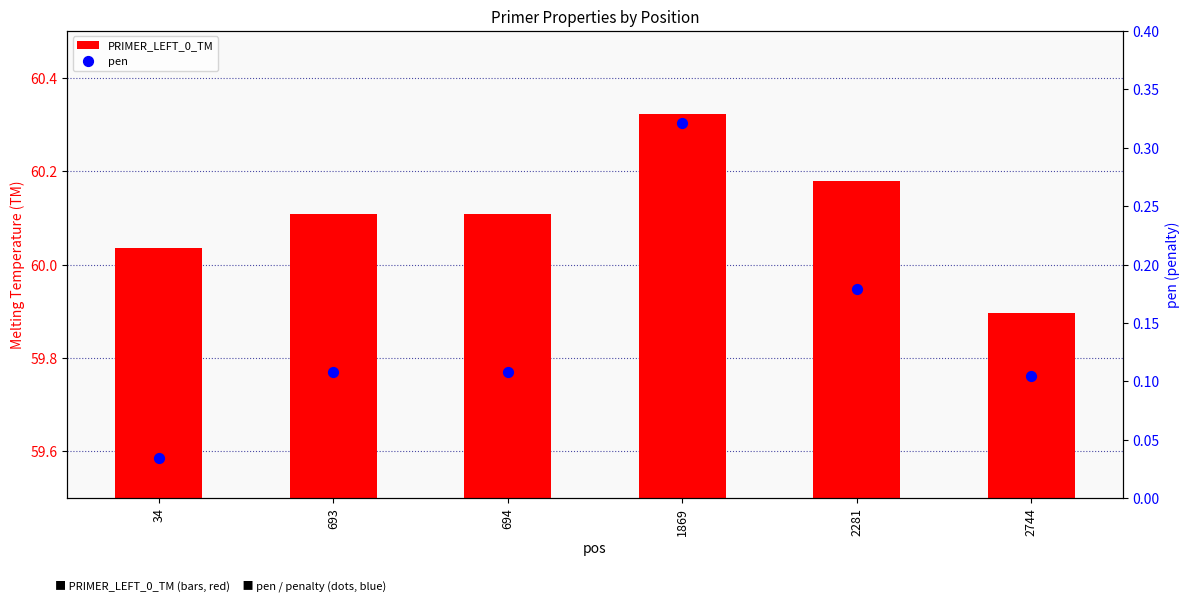

At how many categories does at least one series exceed 3?

6